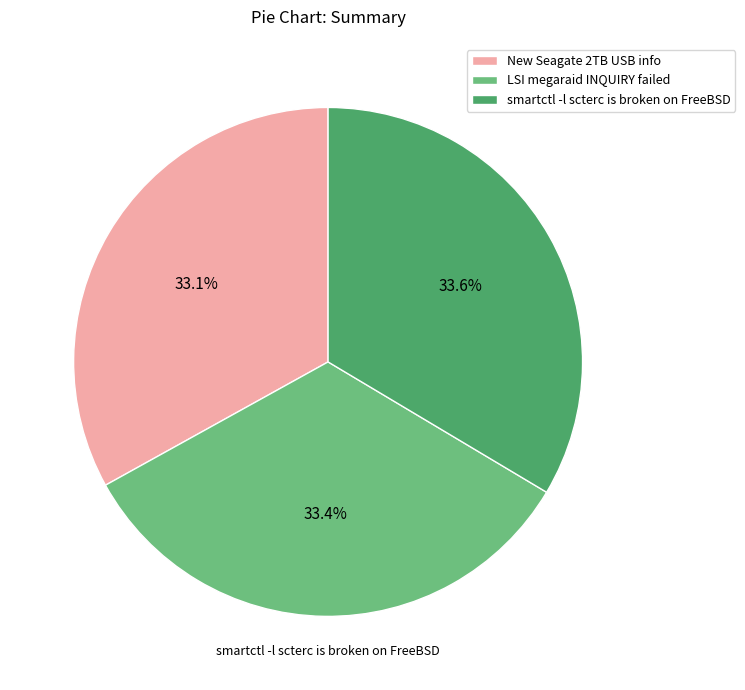

What is the ratio of the value at smartctl -l scterc is broken on FreeBSD to the value at LSI megaraid INQUIRY failed?

1.0